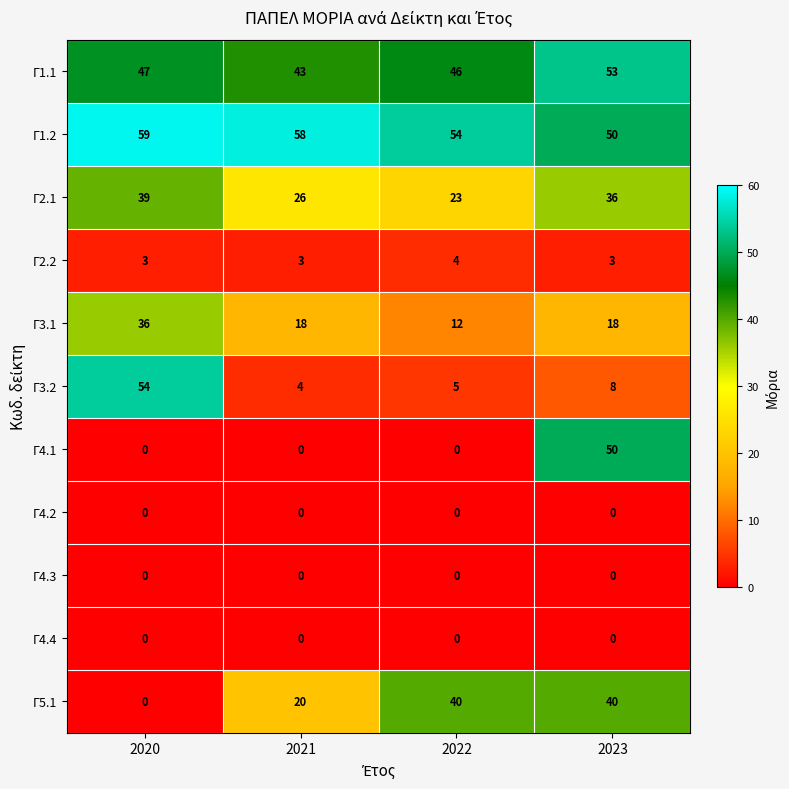

What is the spread (max minus min) of values at 2021?

58